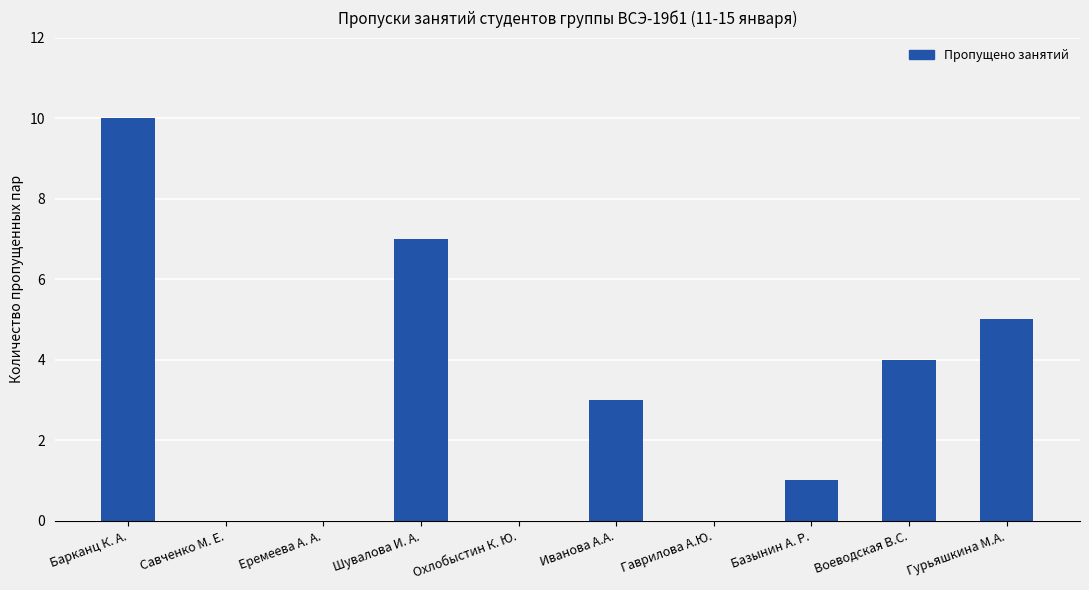

Reading left to right, what are all the values shown in this chart?

Барканц К. А.=10	Савченко М. Е.=0	Еремеева А. А.=0	Шувалова И. А.=7	Охлобыстин К. Ю.=0	Иванова А.А.=3	Гаврилова А.Ю.=0	Базынин А. Р.=1	Воеводская В.С.=4	Гурьяшкина М.А.=5